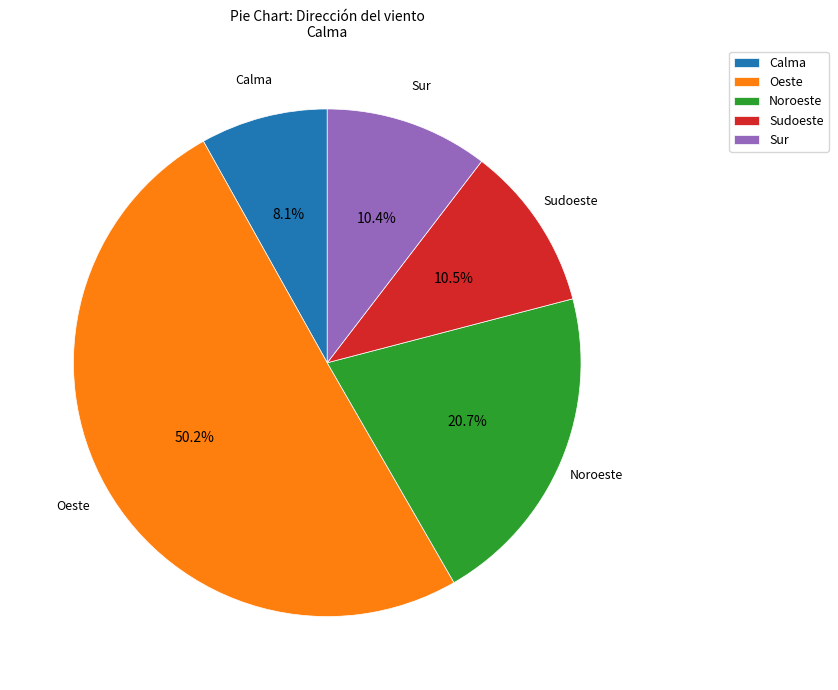

Which category accounts for the majority?

Oeste